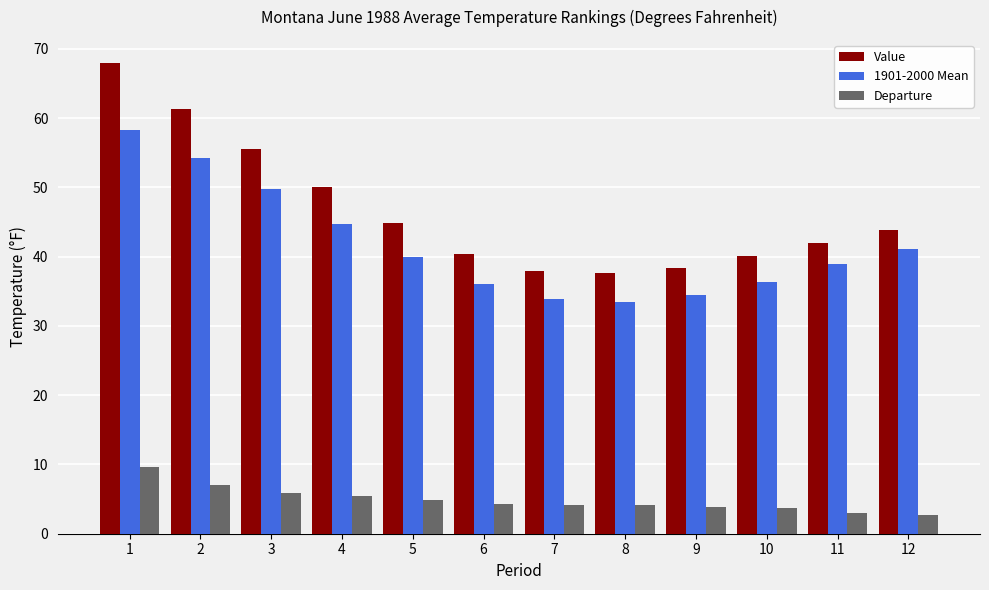

Does the chart contain any negative values?

No